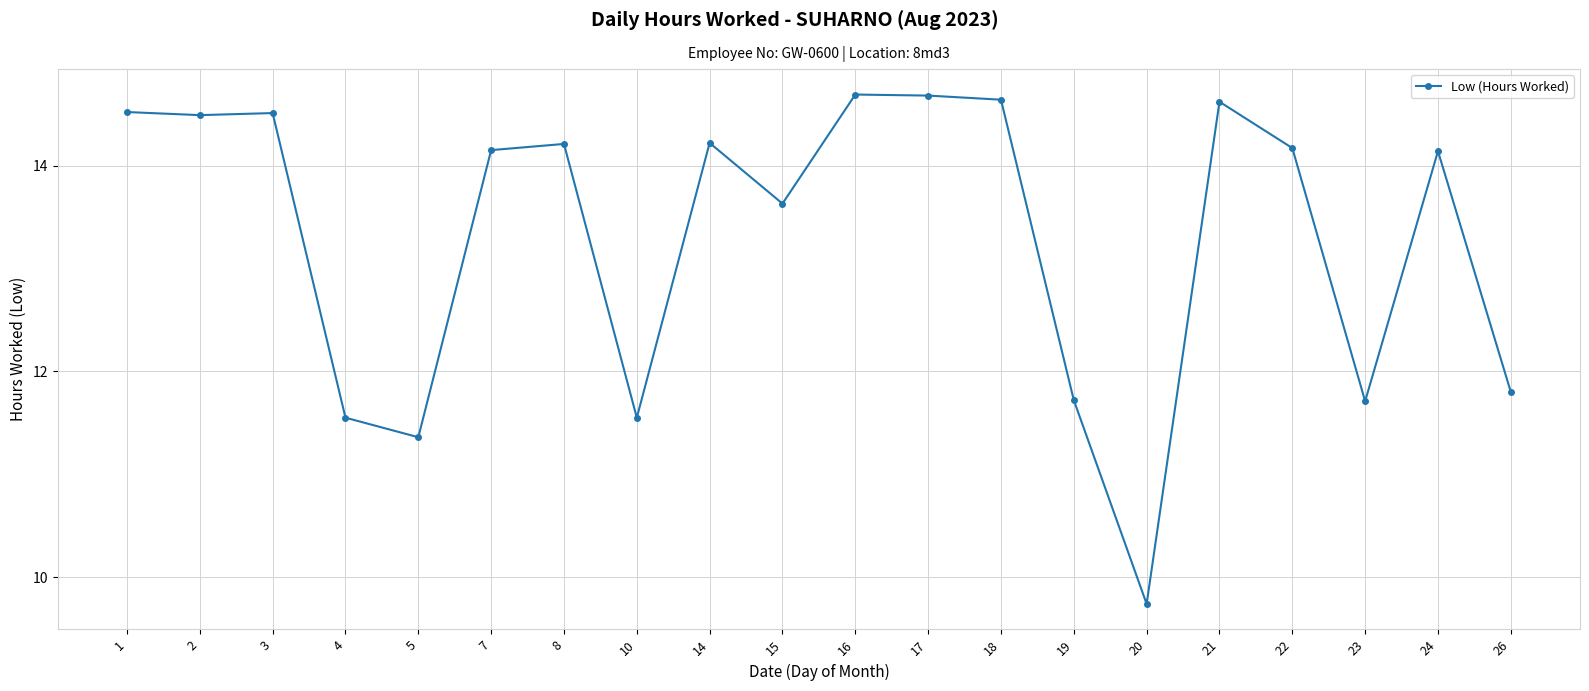

True or false: the data has more than 0 interior local peaks.

True